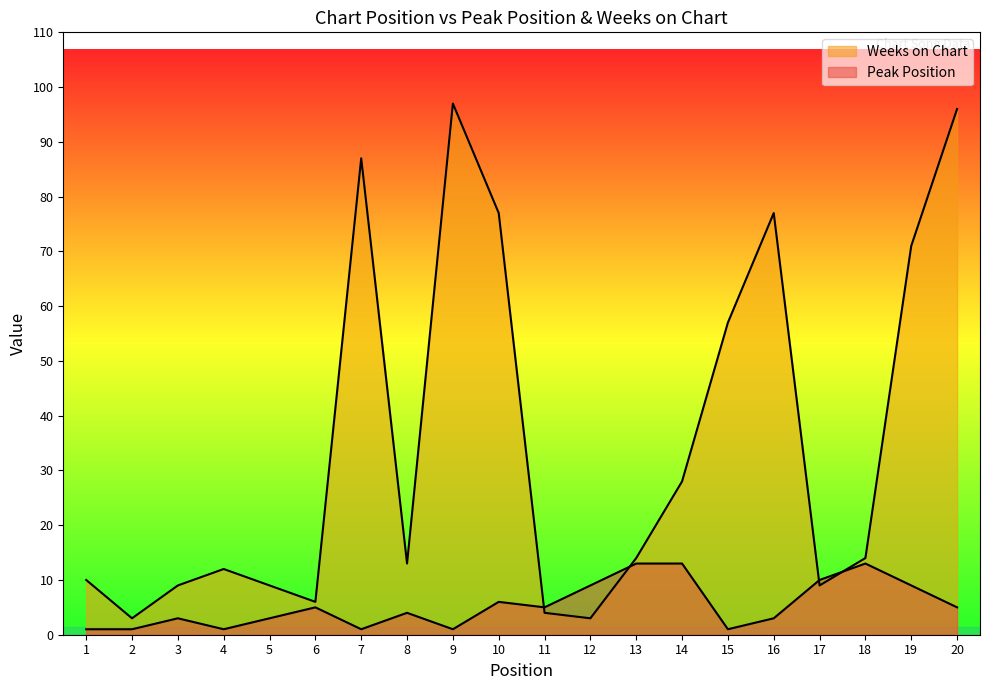

Between which two adjacent categories do Weeks on Chart and Peak Position first intersect?

10 and 11